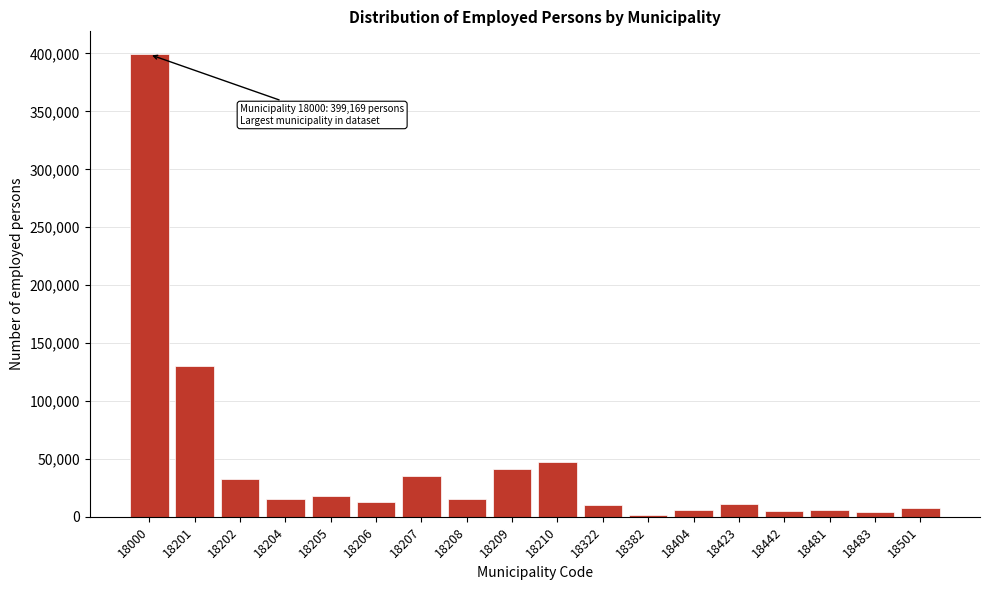

What is the sum of all values?

798338